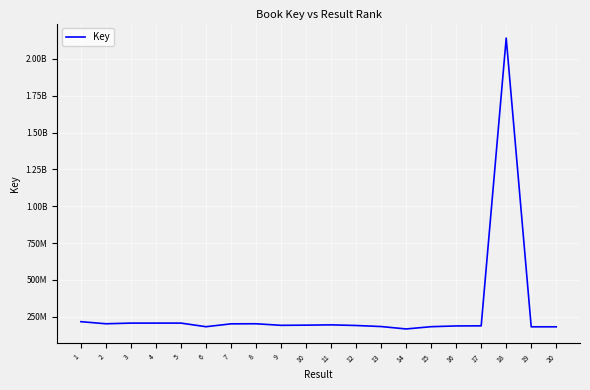

List the labels in order of value, largest first.

18, 1, 5, 4, 3, 2, 8, 7, 11, 10, 9, 12, 17, 16, 13, 15, 6, 20, 19, 14